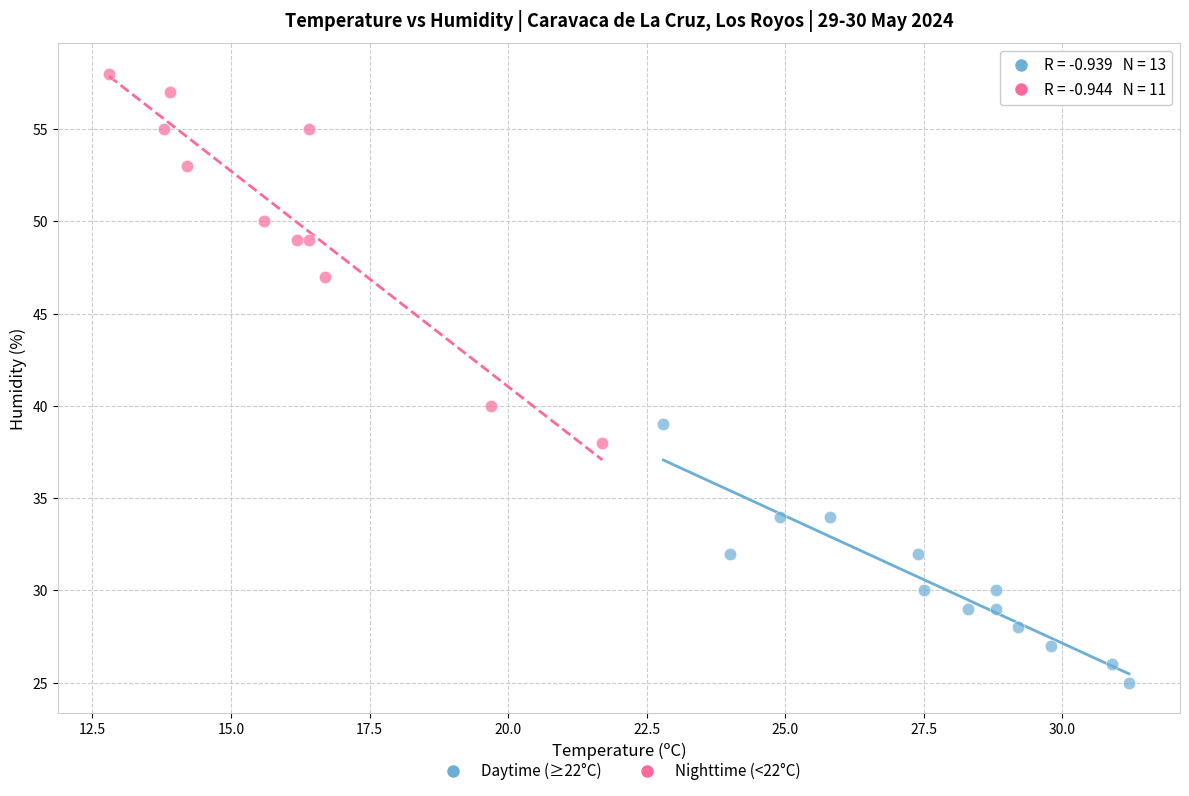

Which series has the largest Y range (max minus min)?

Nighttime (<22°C)